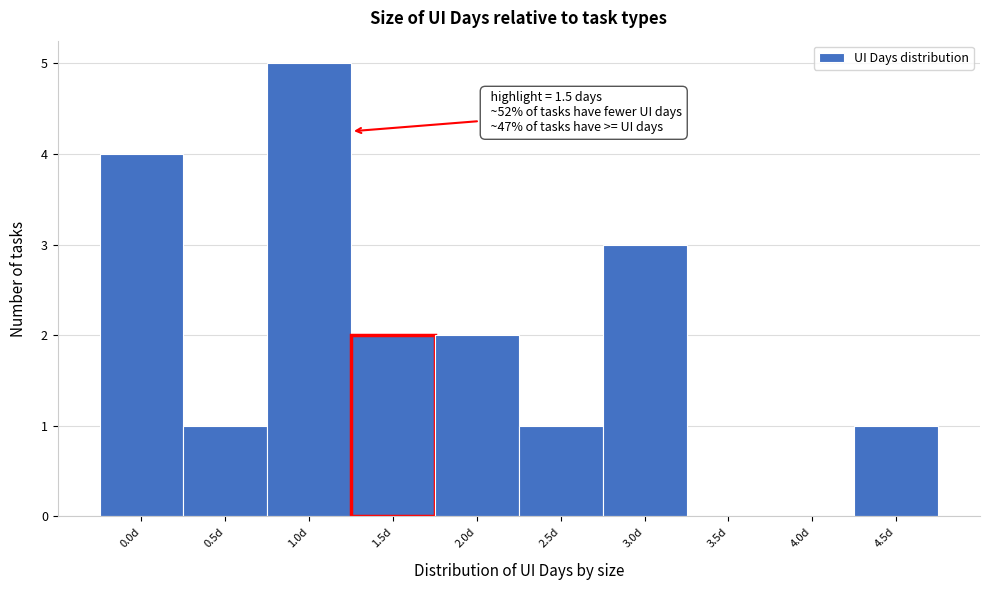

Reading right to left, what are all the values shown in this chart?

4.5d=1	4.0d=0	3.5d=0	3.0d=3	2.5d=1	2.0d=2	1.5d=2	1.0d=5	0.5d=1	0.0d=4